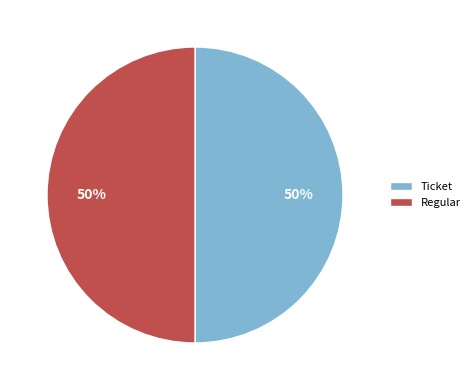

The Ticket slice represents 58% of the pie. True or false?

False